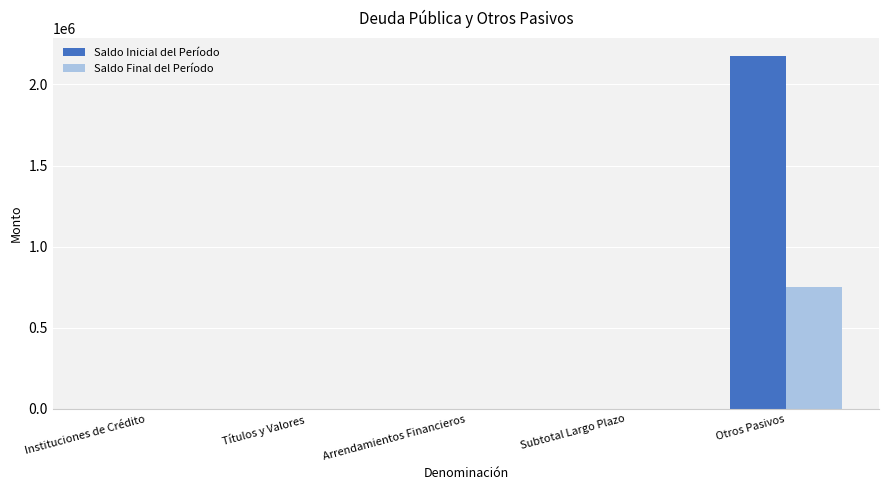

At which category is the sum across all series the highest?

Otros Pasivos